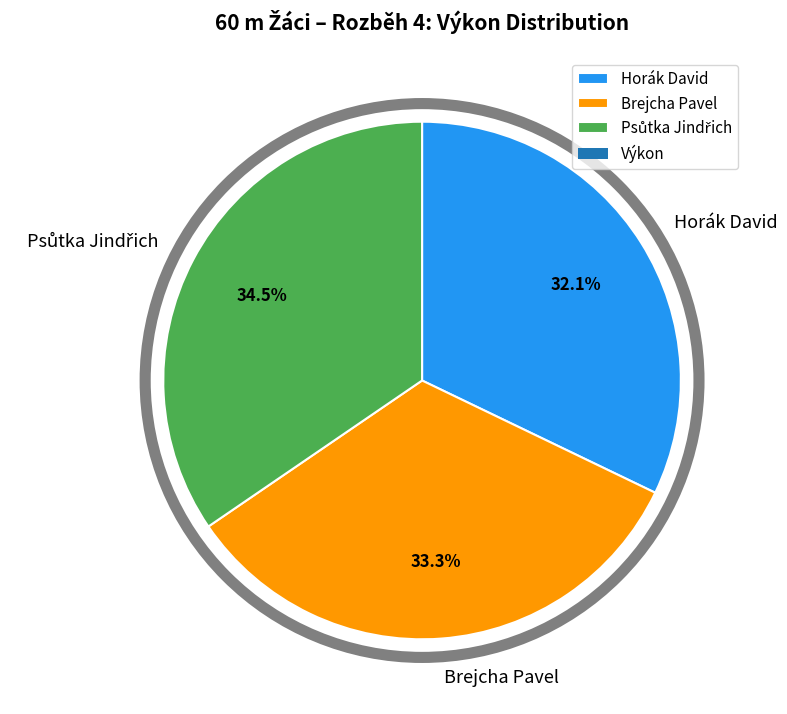

Does Brejcha Pavel represent more than half of the total?

No